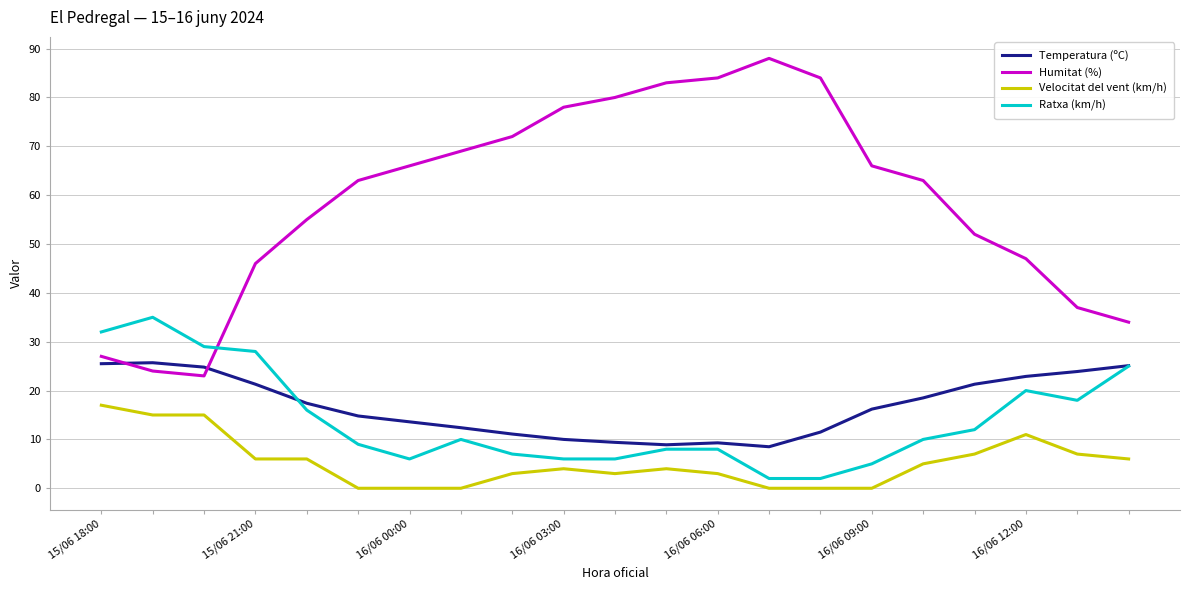

What is the greatest value displayed?

88.0